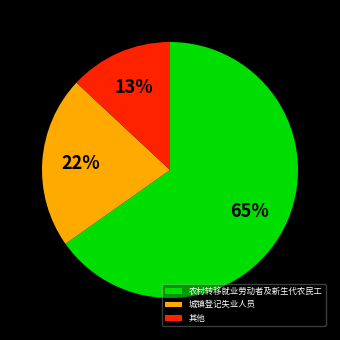

Count the number of slices in the pie.

3